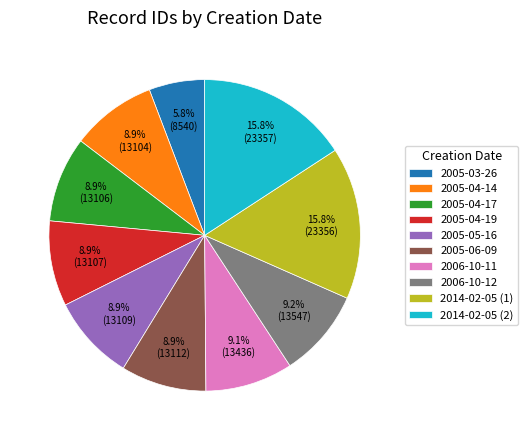

True or false: 2005-04-14 accounts for 9% of the total.

True